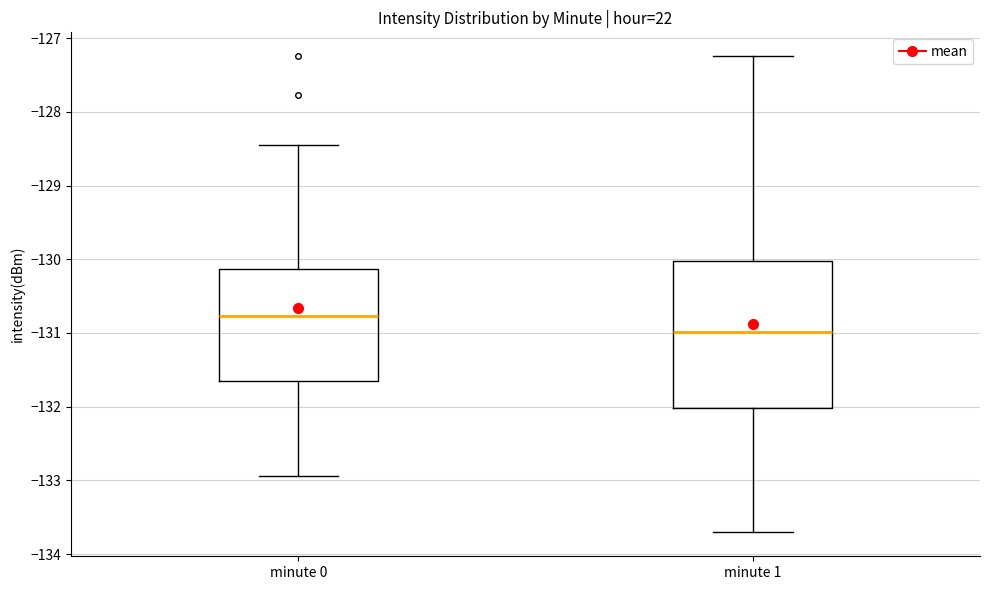

Which box's median line is the highest?

minute 0